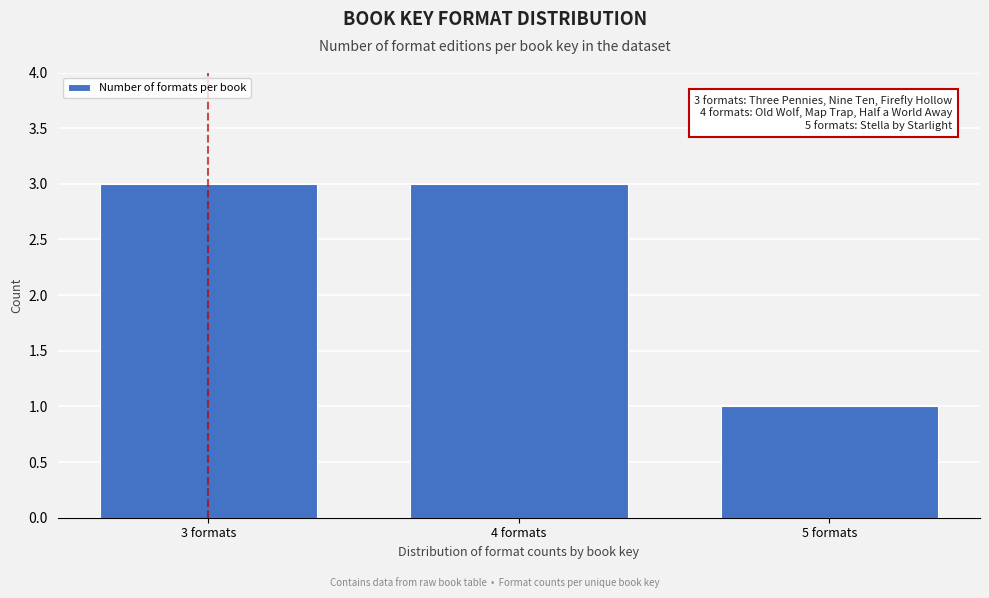

Reading right to left, transcribe all the data shown in this chart.

5 formats=1	4 formats=3	3 formats=3